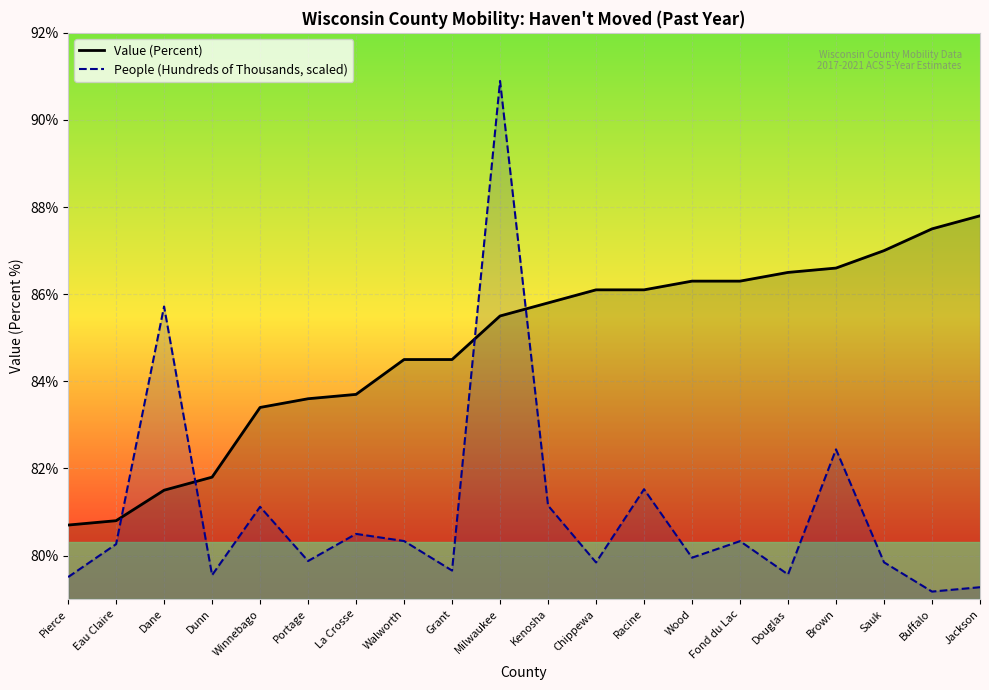

At which label does Value (Percent) first exceed 85?

Milwaukee